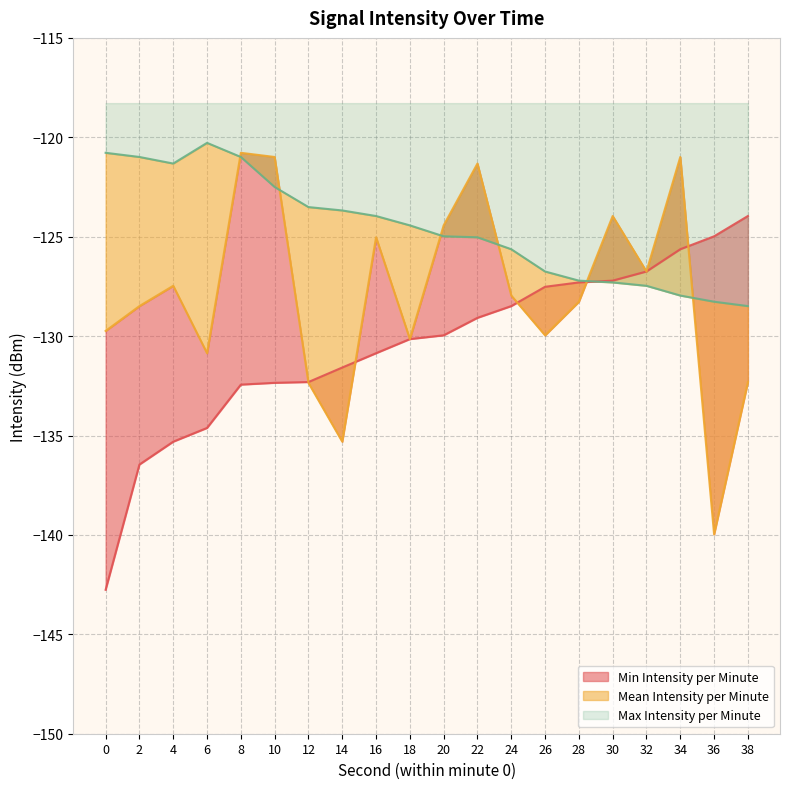

True or false: Mean Intensity per Minute has more than 1 interior local peaks.

True